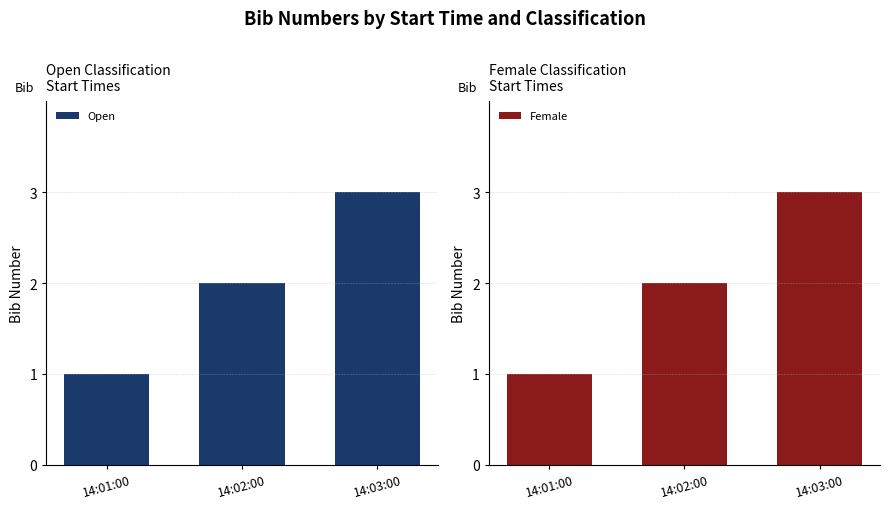

At how many categories does at least one series exceed 1?

2